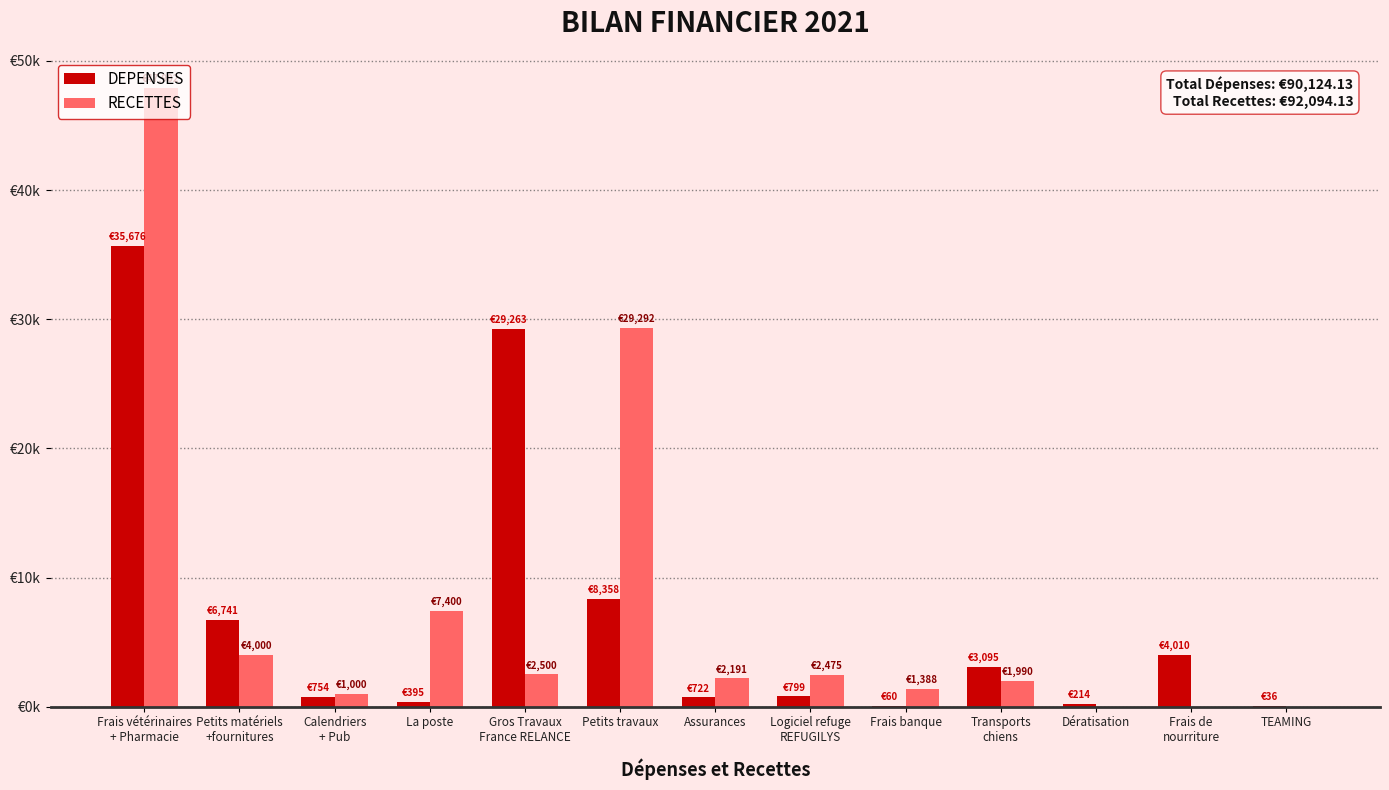

What is the difference between the maximum and minimum values in the DEPENSES series?

35639.7